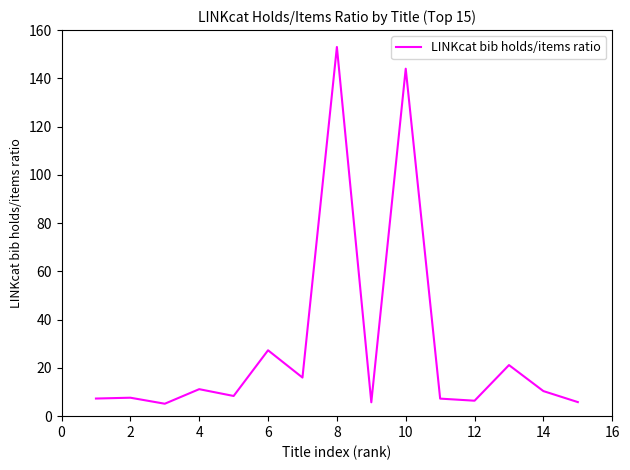

What is the difference between the maximum and minimum values?

147.8